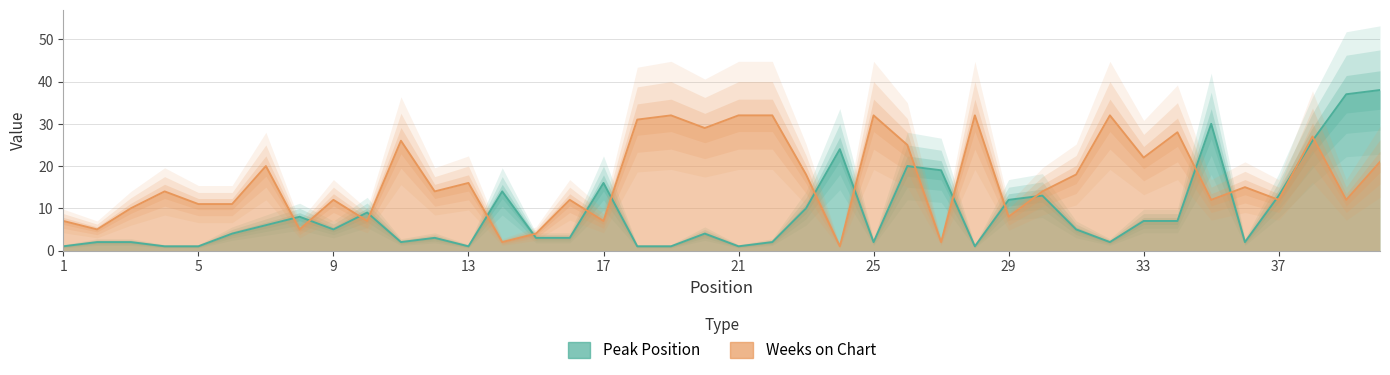

What is the sum of the Peak Position values at 40 and 20?

42